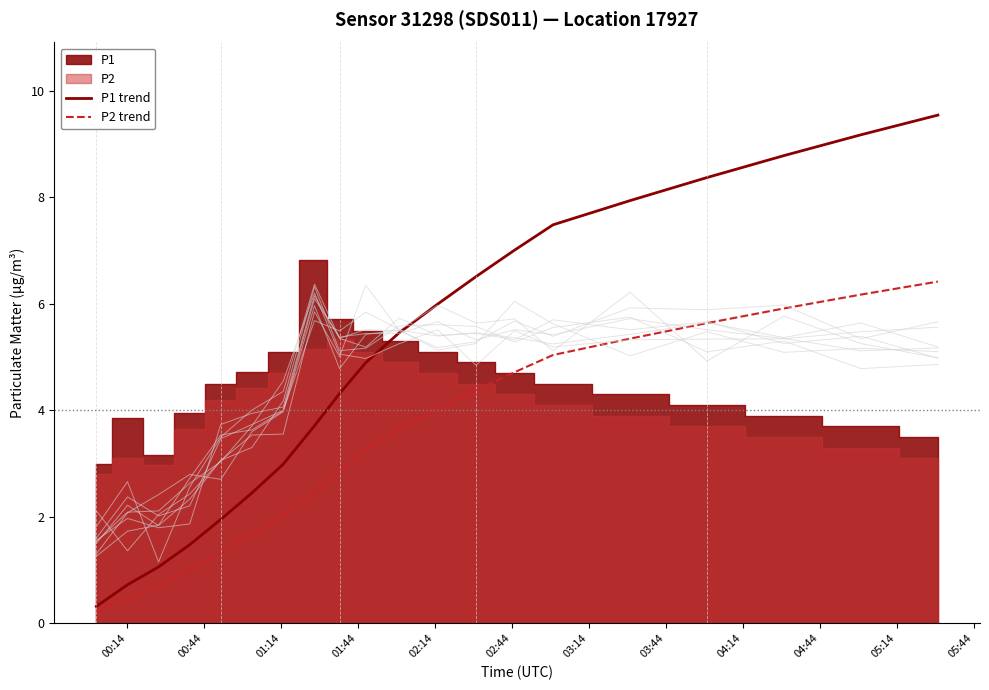

Is it true that P1 trend equals 7.9 at 15?

True